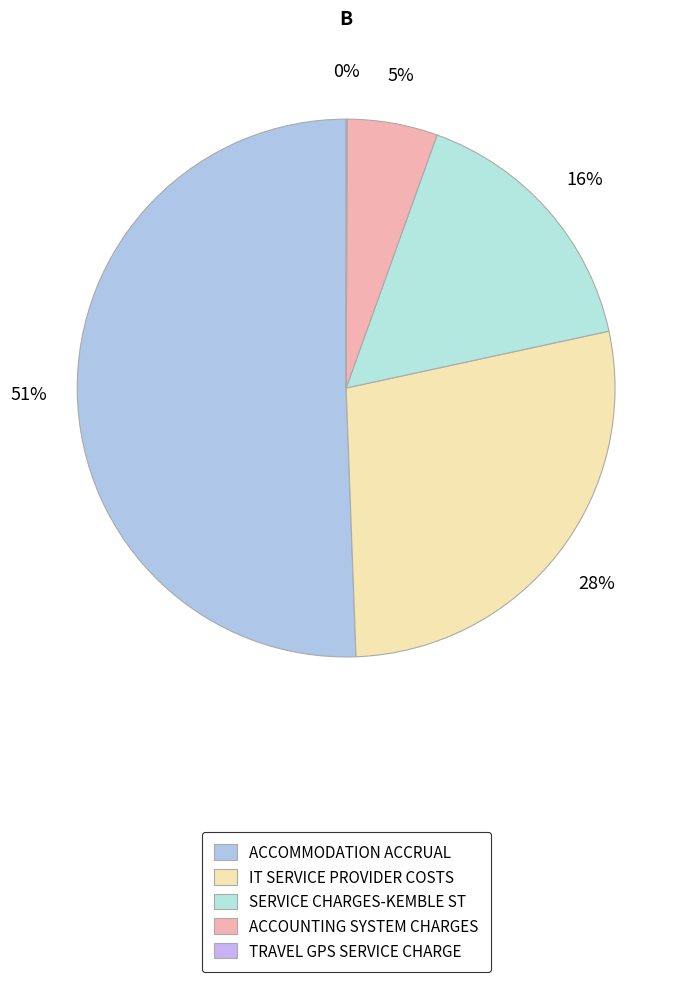

To the nearest percent, what is the difference between the largest and smallest slice percentages?

51%